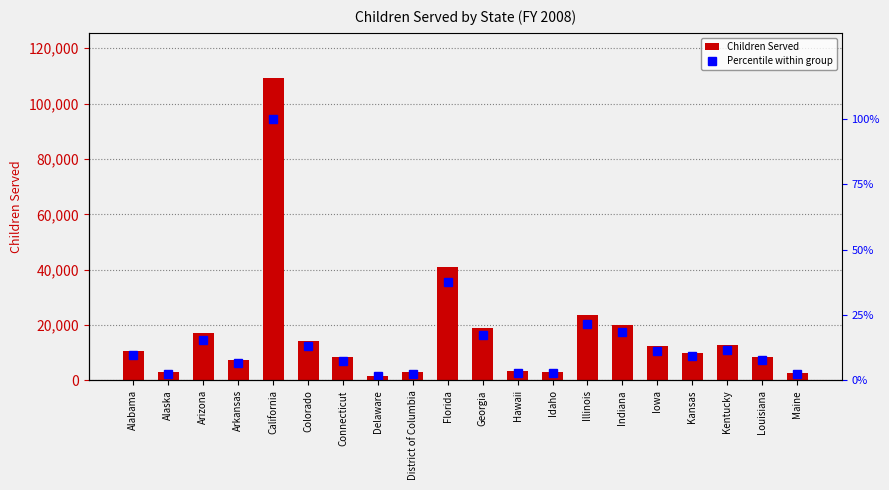

What is the sum of all Children Served values?

330527